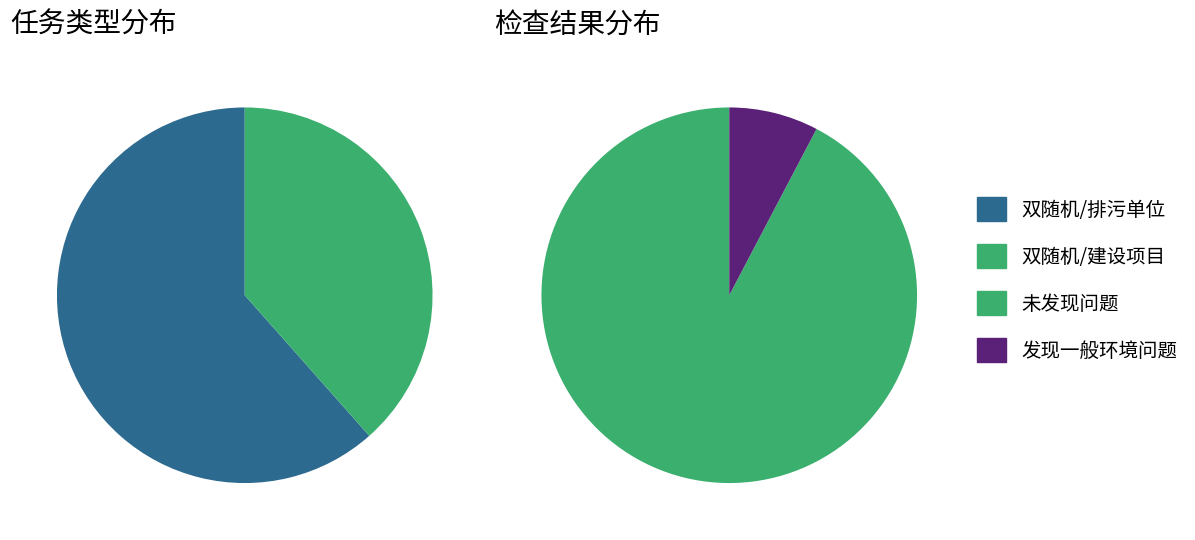

To the nearest percent, what portion does 双随机/建设项目 represent?

38%